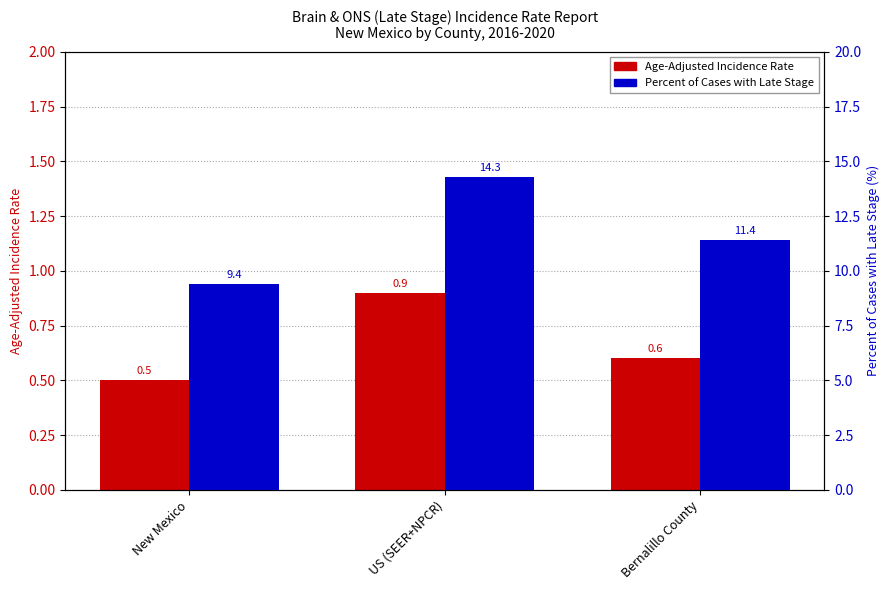

Which series has the largest total across all categories?

Percent of Cases with Late Stage